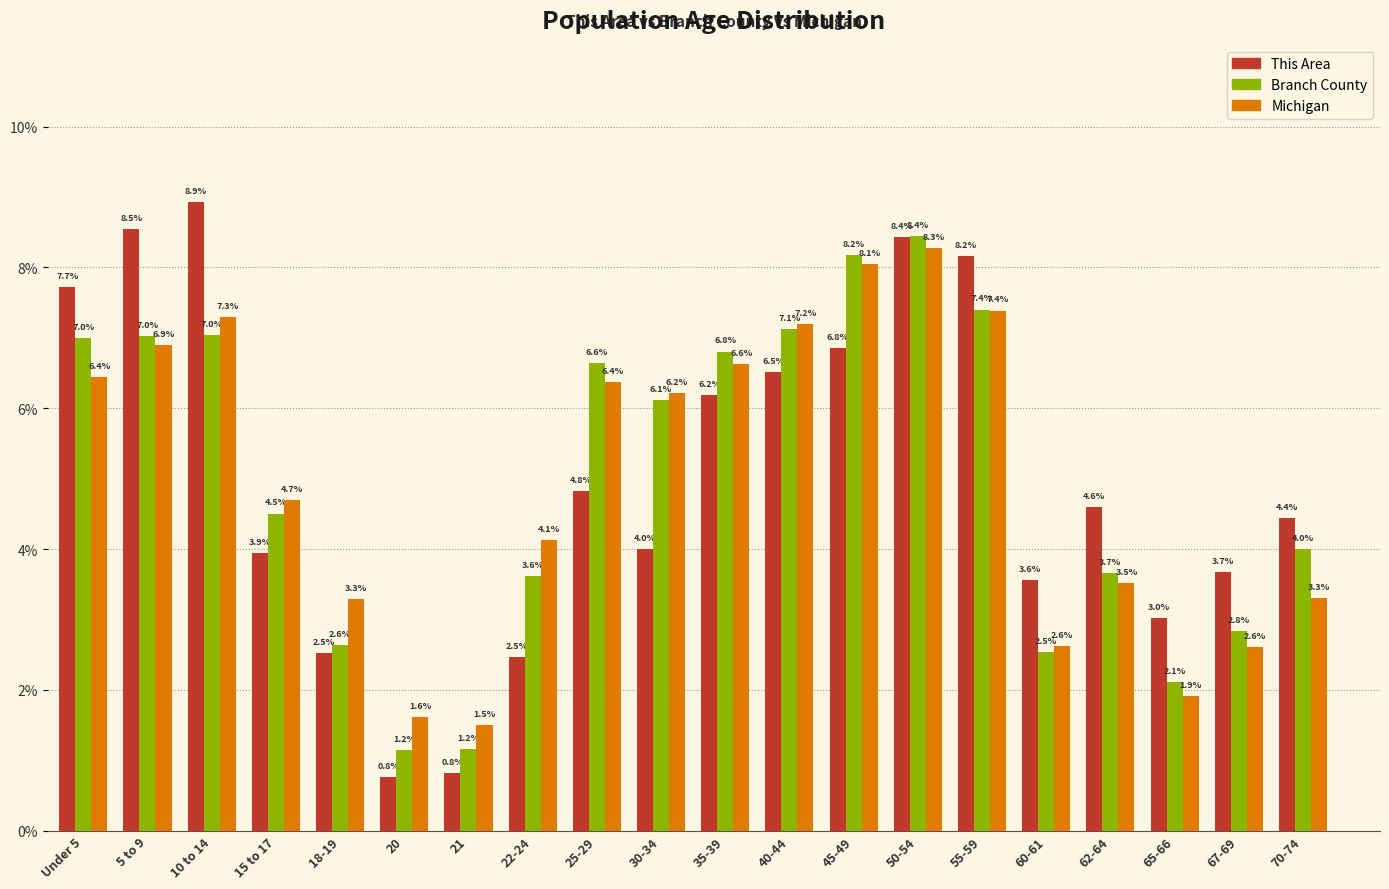

Reading right to left, transcribe all the data shown in this chart.

This Area: 4.4	3.7	3.0	4.6	3.6	8.2	8.4	6.8	6.5	6.2	4.0	4.8	2.5	0.8	0.8	2.5	3.9	8.9	8.5	7.7
Branch County: 4.0	2.8	2.1	3.7	2.5	7.4	8.4	8.2	7.1	6.8	6.1	6.6	3.6	1.2	1.2	2.6	4.5	7.0	7.0	7.0
Michigan: 3.3	2.6	1.9	3.5	2.6	7.4	8.3	8.1	7.2	6.6	6.2	6.4	4.1	1.5	1.6	3.3	4.7	7.3	6.9	6.4